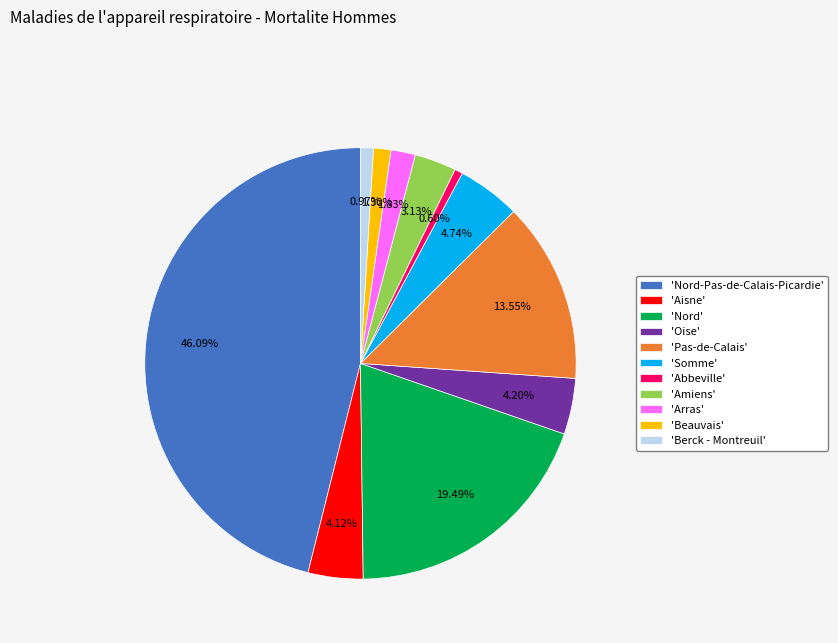

Is there a majority slice in this chart?

No